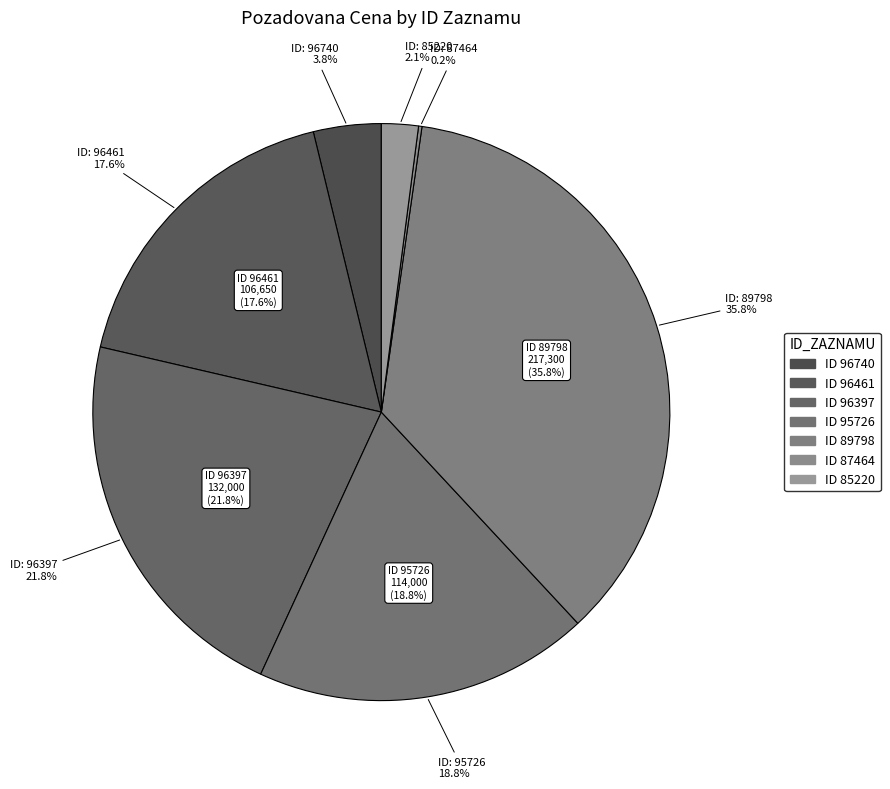

To the nearest percent, what portion does 96740 represent?

4%